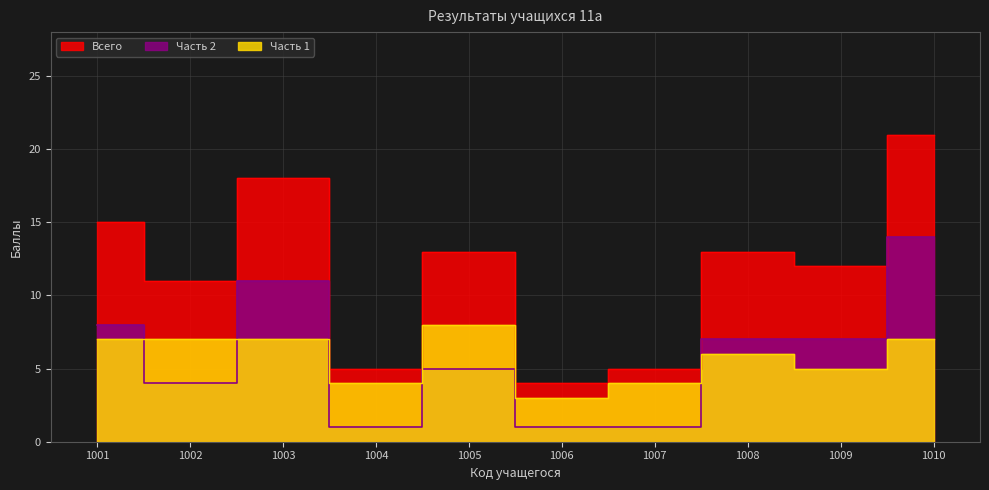

What is the difference between the second highest and minimum values in the Всего series?

14